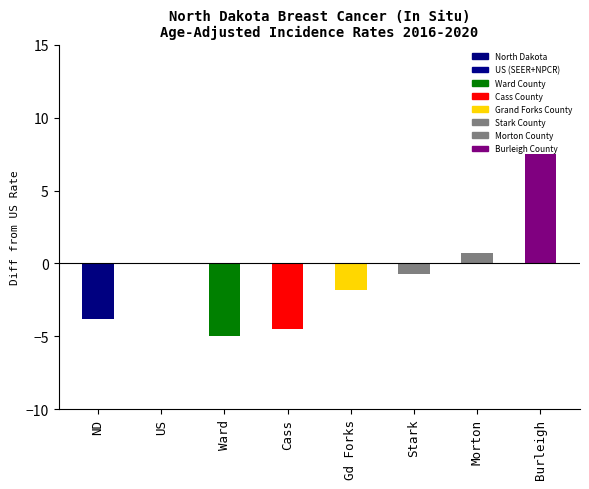

The chart shows a value of -3.8 at ND. True or false?

True